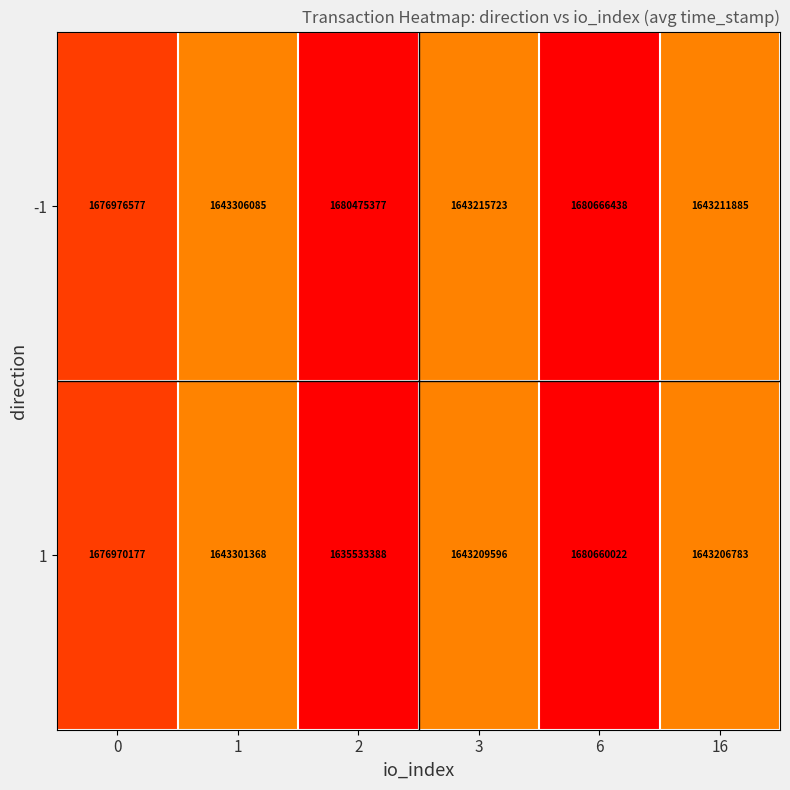

Read the 1 value at 16, to the nearest 100.

1643206800